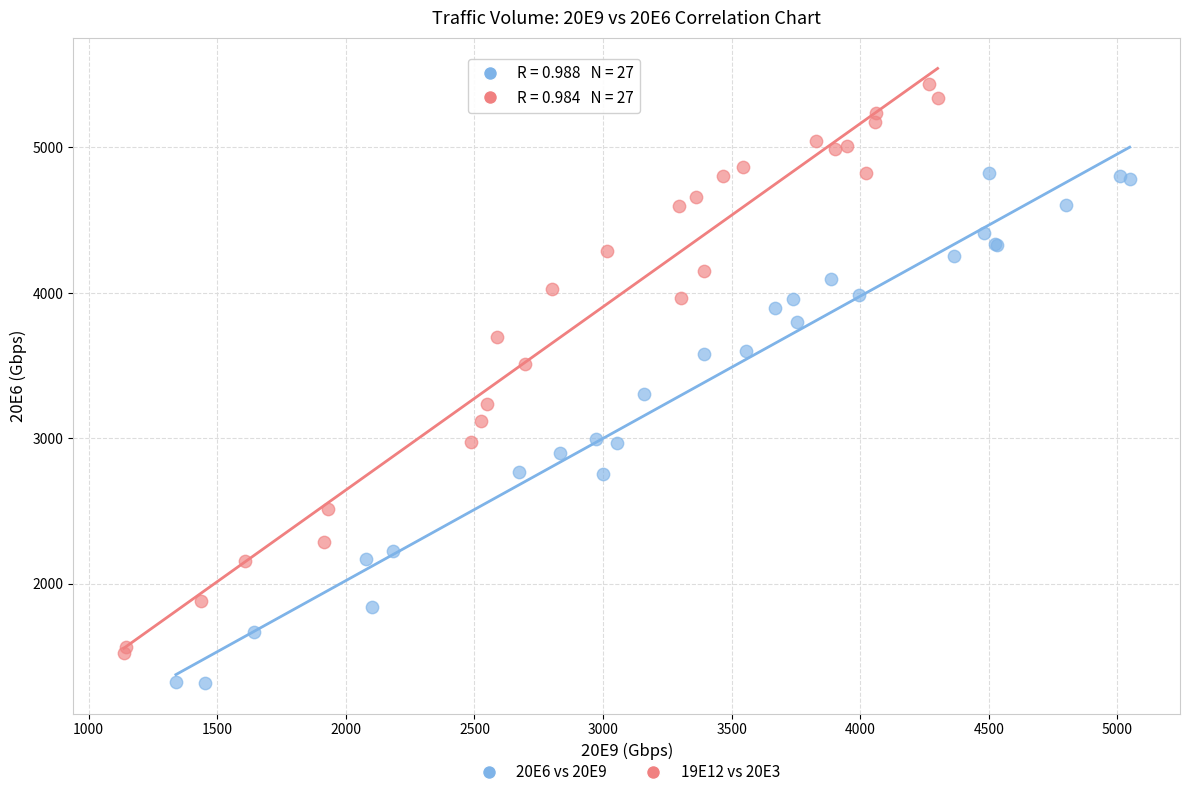

Which series has the widest spread of Y values?

19E12 vs 20E3